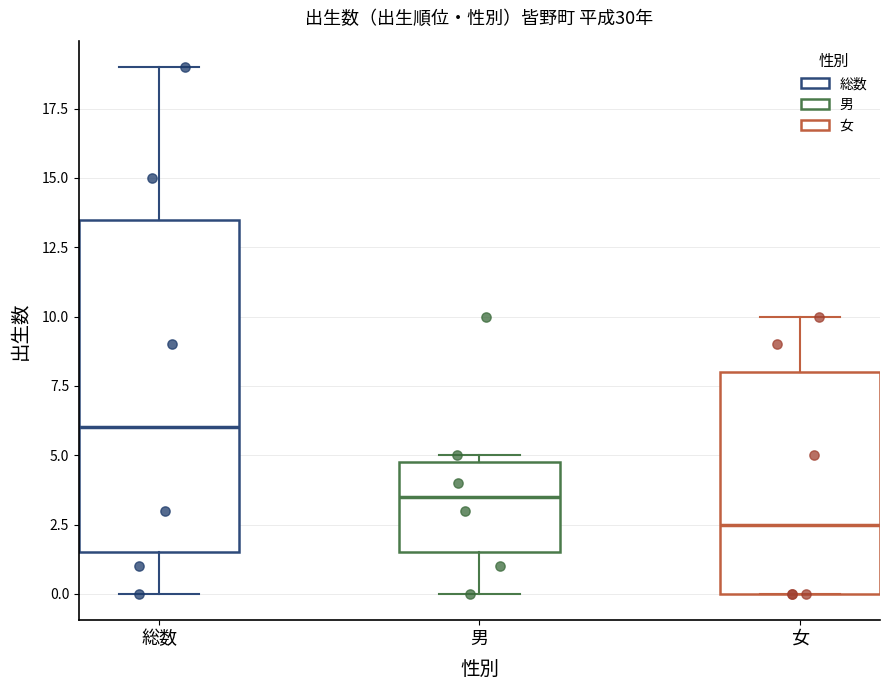

Where is the lower edge of the box for 男 on the y-axis? The values are not printed on the chart, so give them approximately, as read against the axis.

1.5